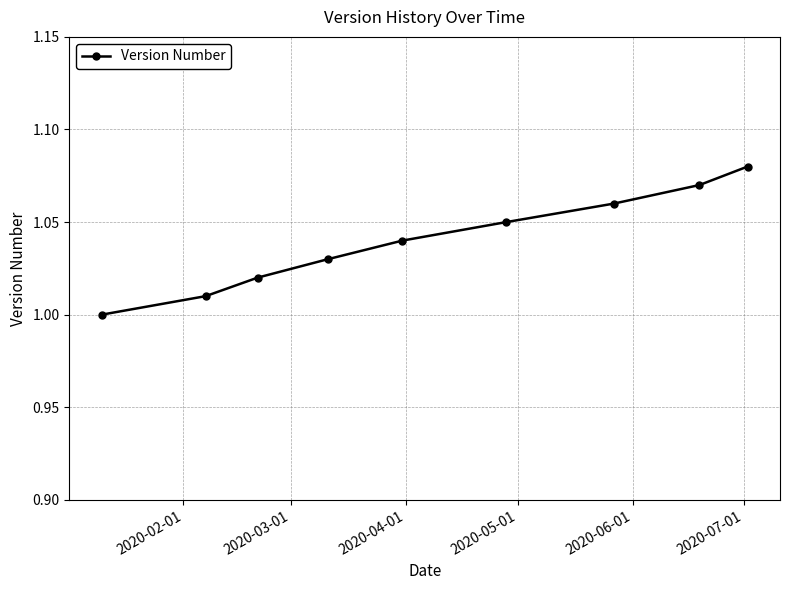

What is the sum of all values?

9.4